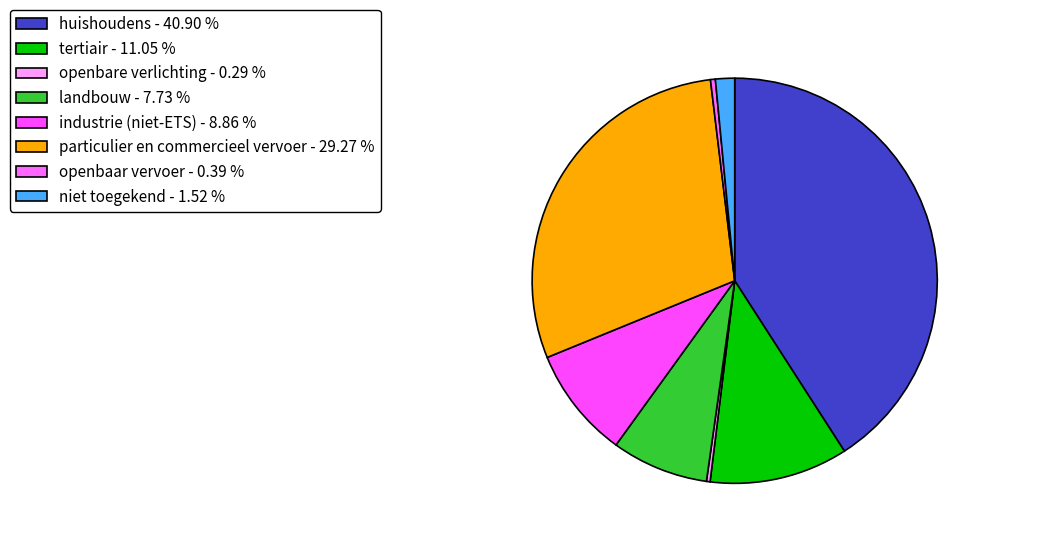

Count the number of slices in the pie.

8